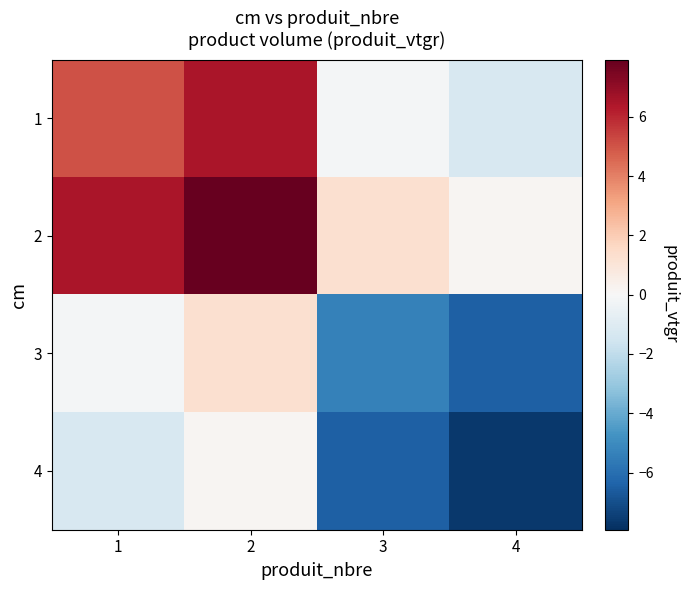

Which label corresponds to the largest value in the chart?

2